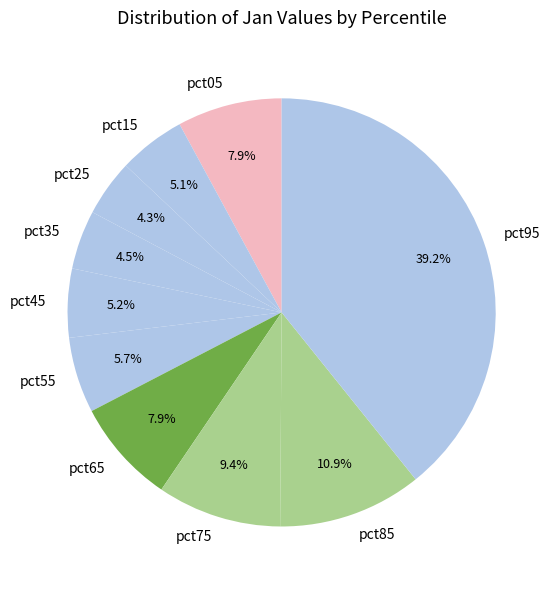

Which slice is the largest?

pct95